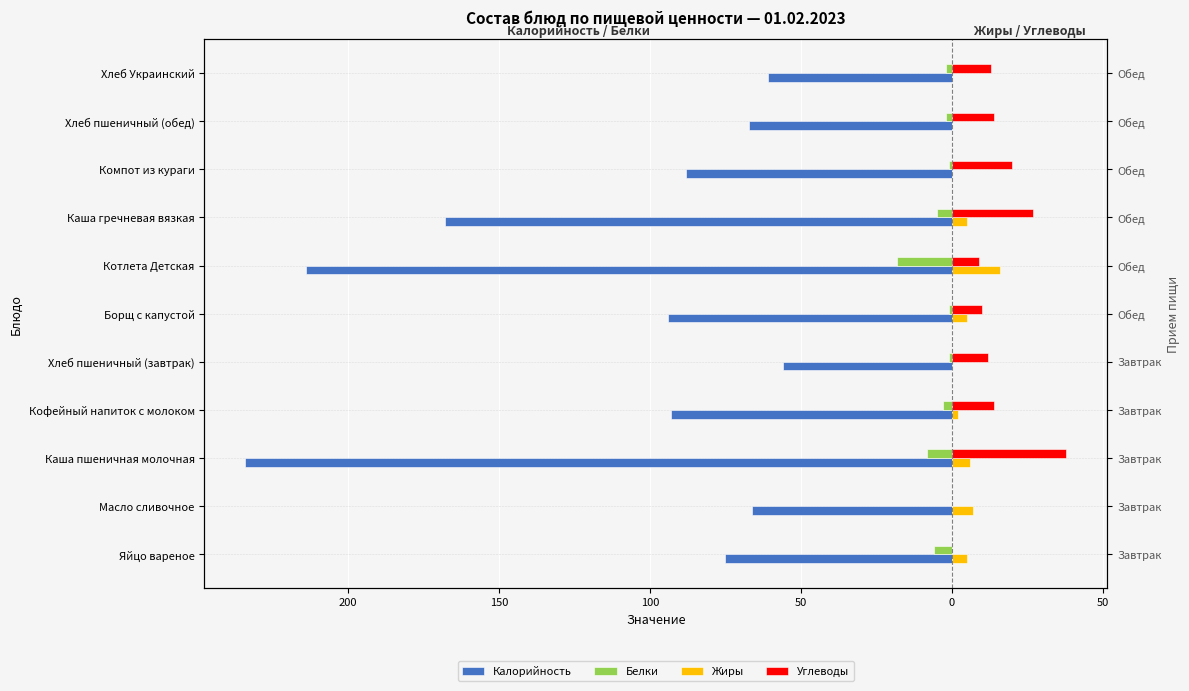

What is the average value of the Белки series?

-4